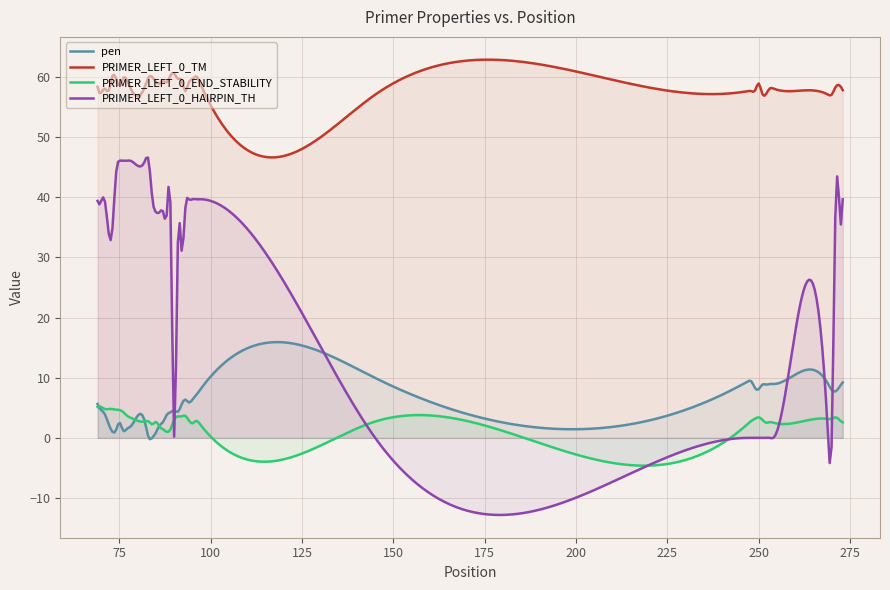

Rank the series by their maximum value, from lowest to highest.

PRIMER_LEFT_0_END_STABILITY, pen, PRIMER_LEFT_0_HAIRPIN_TH, PRIMER_LEFT_0_TM